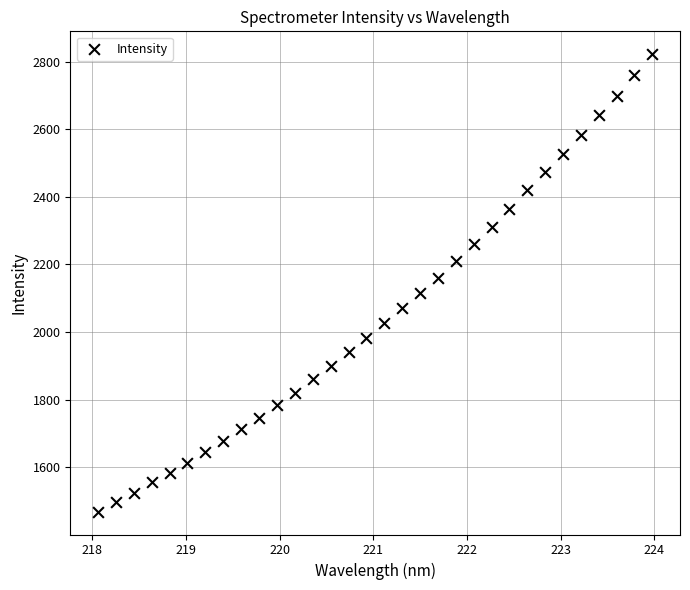

What is the range of X values (max minus min)?

5.9